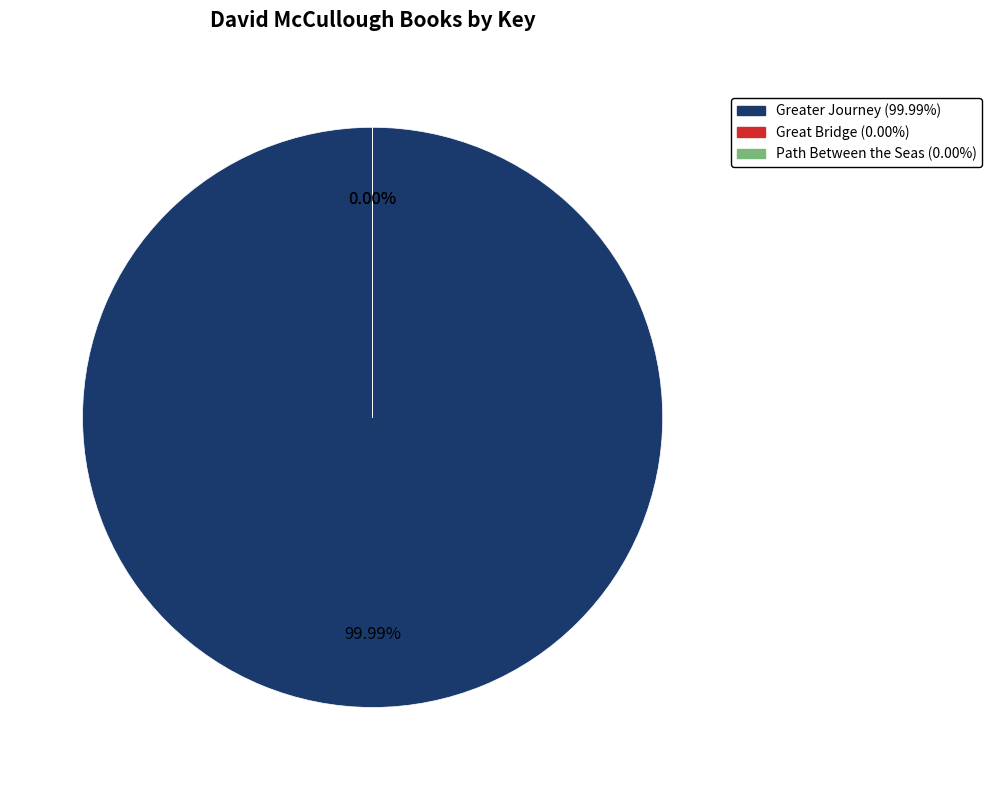

Combined, what portion of the pie is Great Bridge and Greater Journey?

100.0%